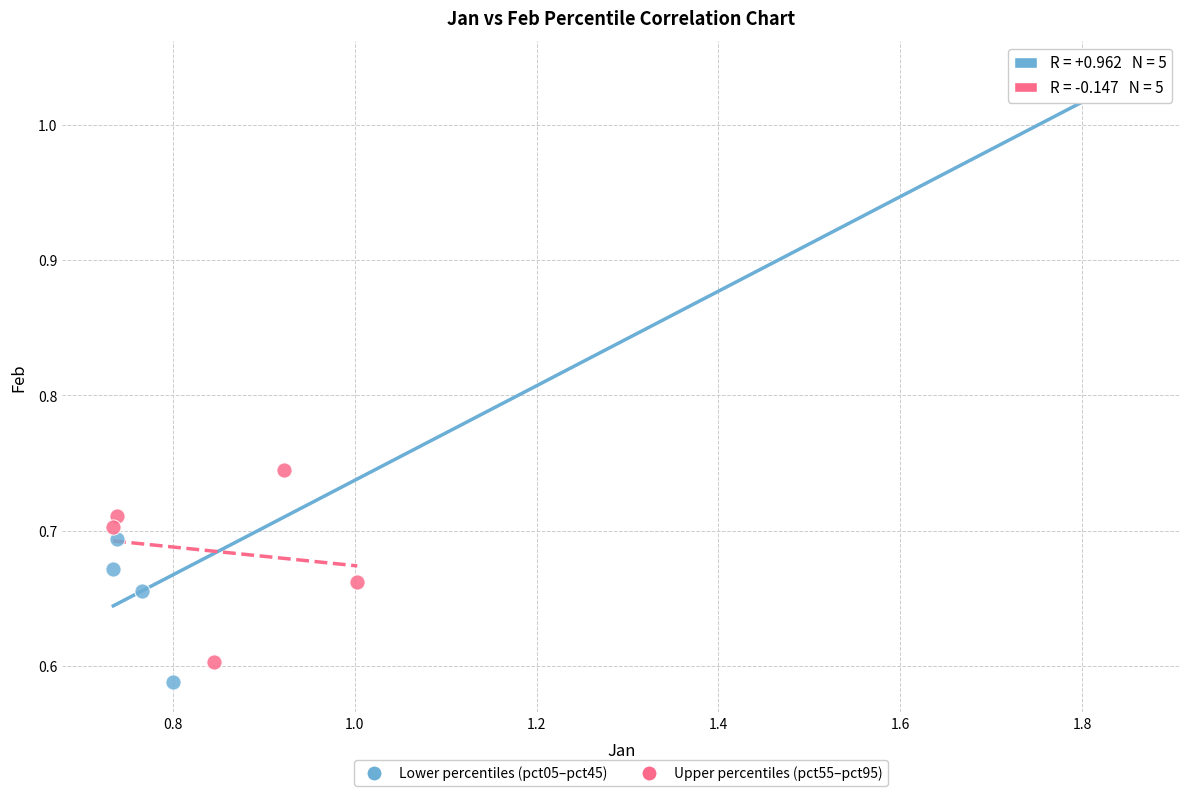

Which series has the largest Y range (max minus min)?

Lower percentiles (pct05–pct45)